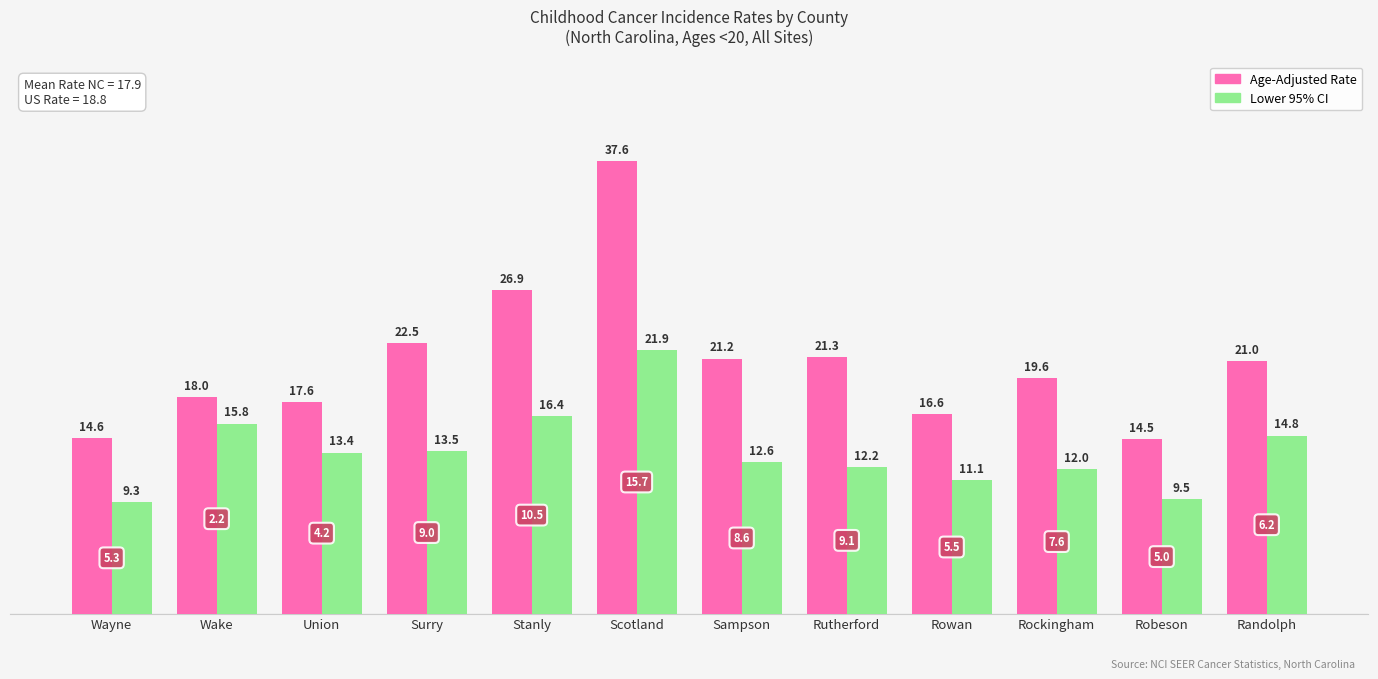

Between Rowan and Rockingham, which series saw the biggest shift?

Age-Adjusted Rate